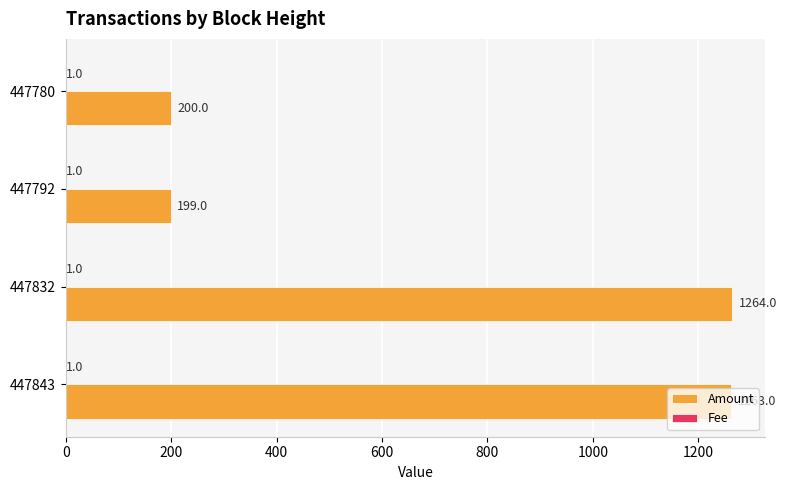

How many data points does each series have?

4